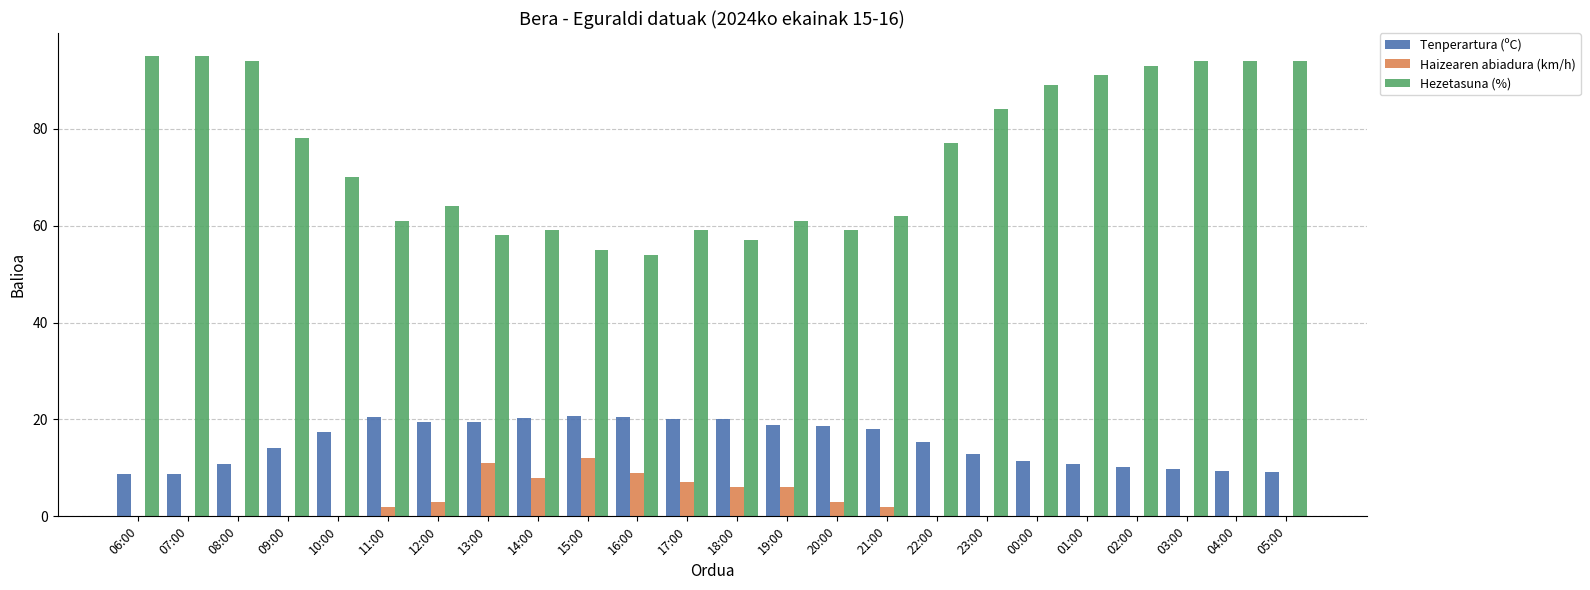

What are all the series names shown in the legend?

Tenperartura (ºC), Haizearen abiadura (km/h), Hezetasuna (%)